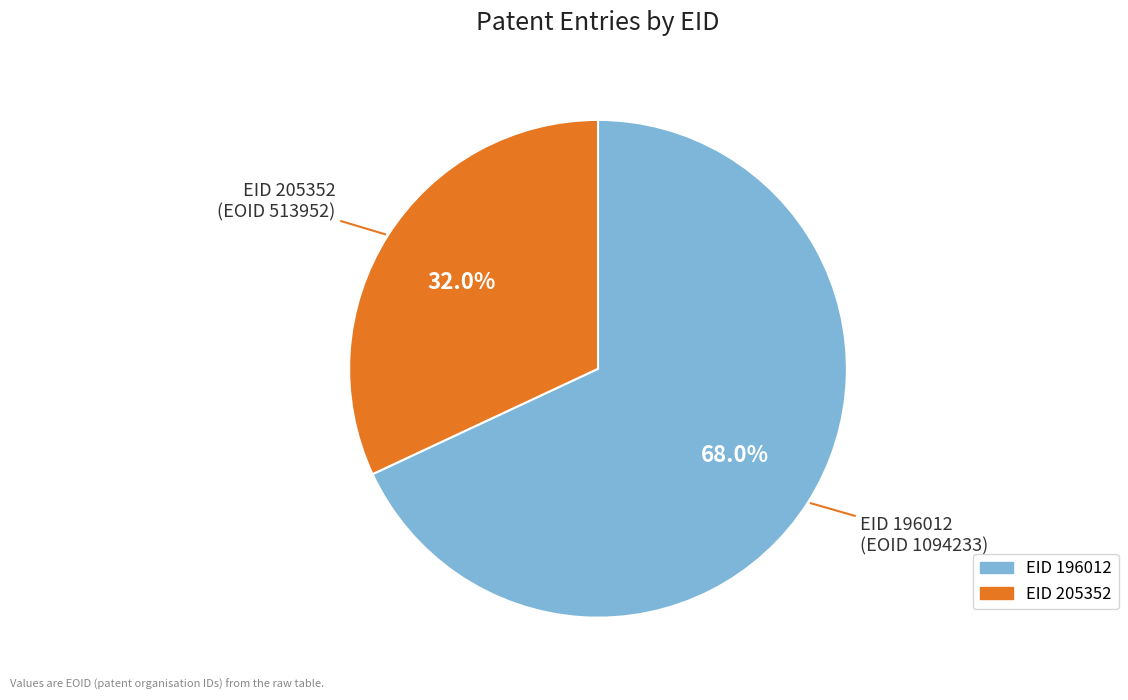

Is there a majority slice in this chart?

Yes